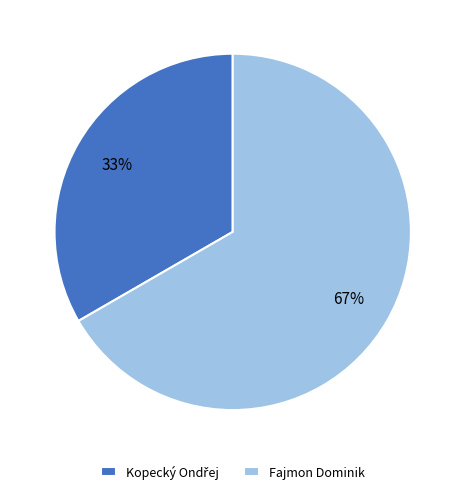

Which category has the biggest portion of the pie?

Fajmon Dominik